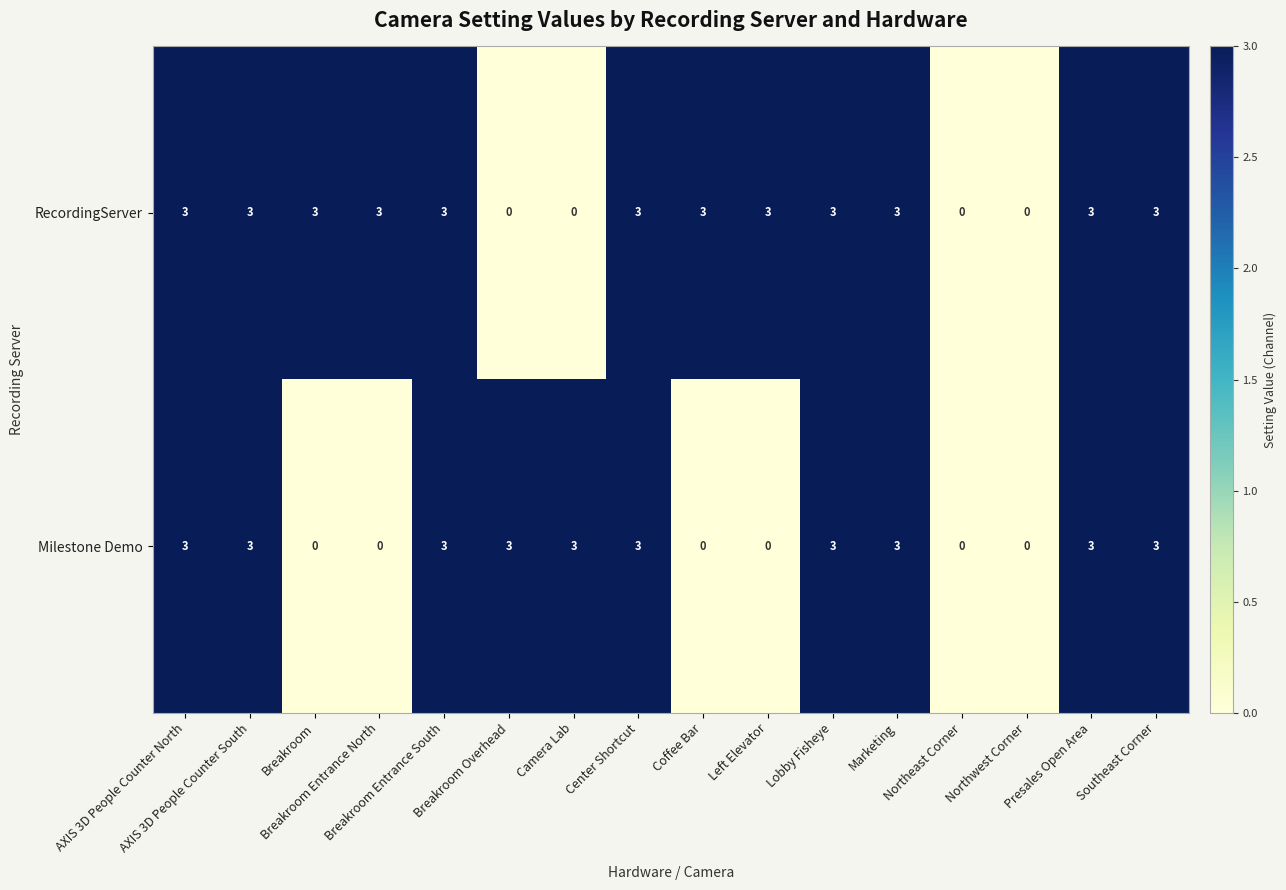

Rank the series by their average value, from lowest to highest.

Milestone Demo, RecordingServer